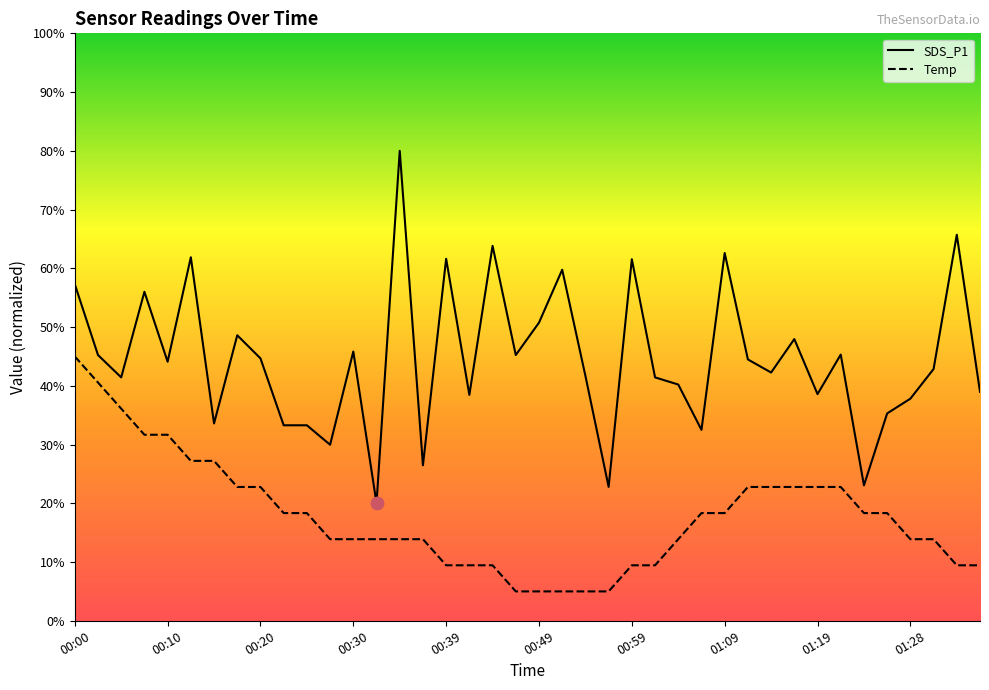

At how many categories does at least one series exceed 69?

1